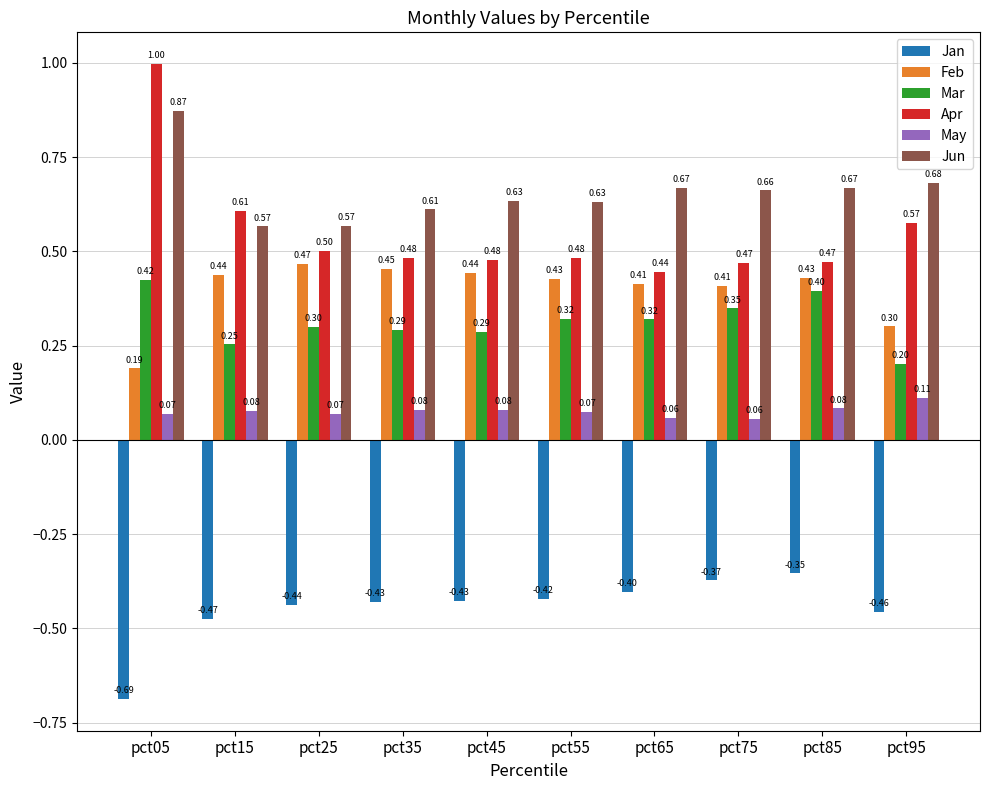

The value of Mar at pct35 is 0.4. True or false?

False